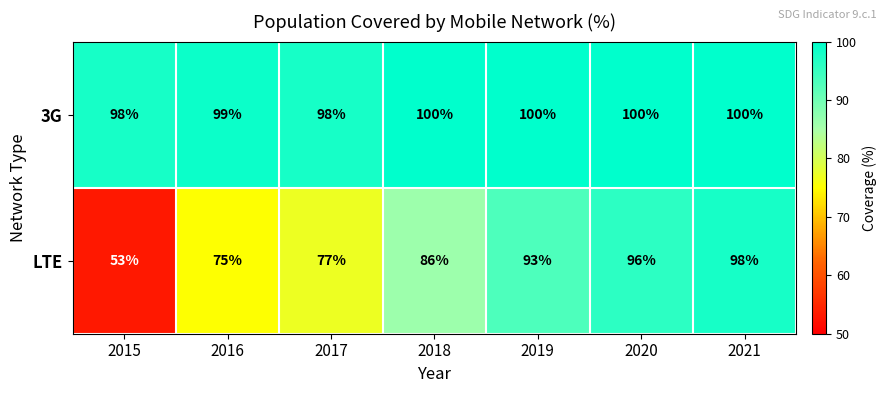

Which series changed the most between 2017 and 2018?

LTE